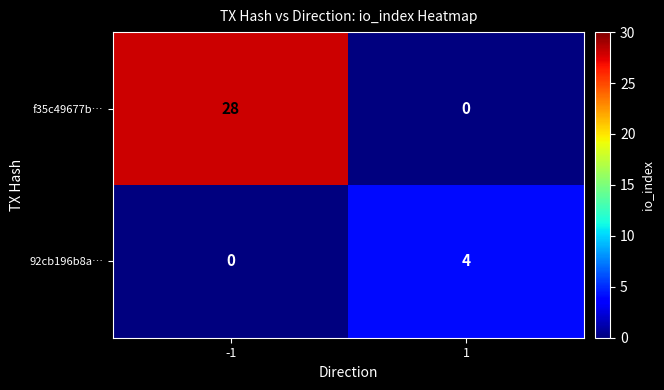

Rank the categories by 92cb196b8a… value from lowest to highest.

-1, 1